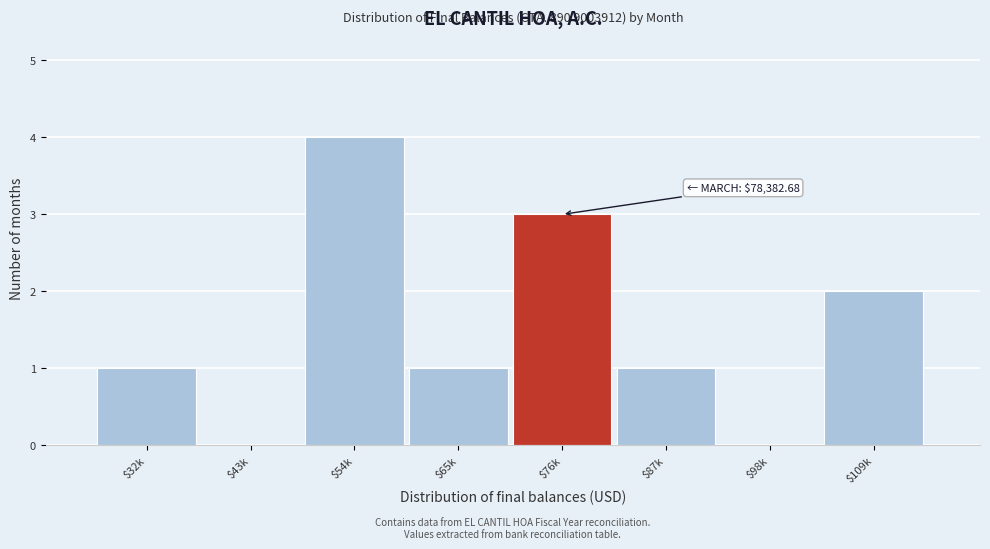

What is the sum of all values?

12